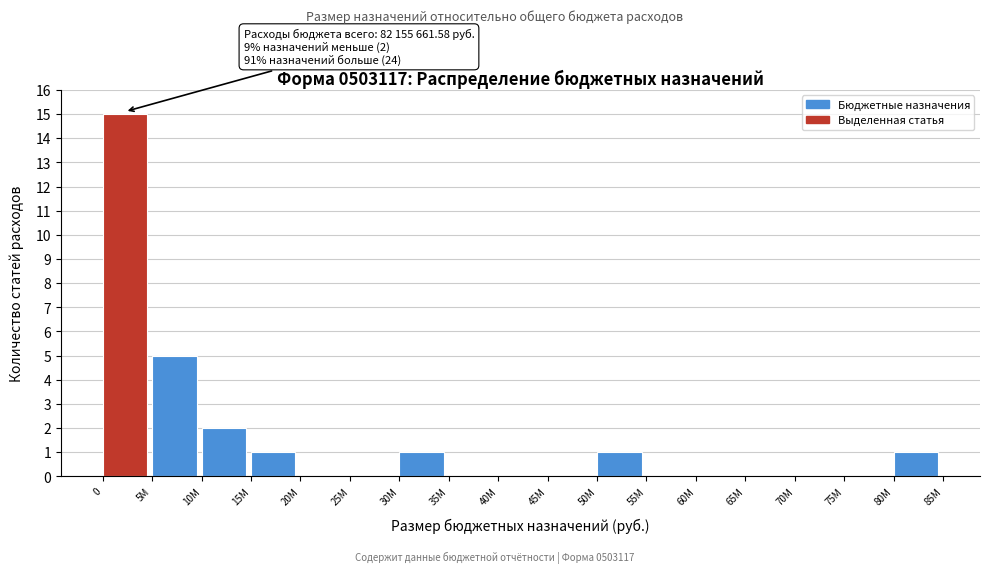

Reading left to right, what are all the values shown in this chart?

0=15	5M=5	10M=2	15M=1	20M=0	25M=0	30M=1	35M=0	40M=0	45M=0	50M=1	55M=0	60M=0	65M=0	70M=0	75M=0	80M=1